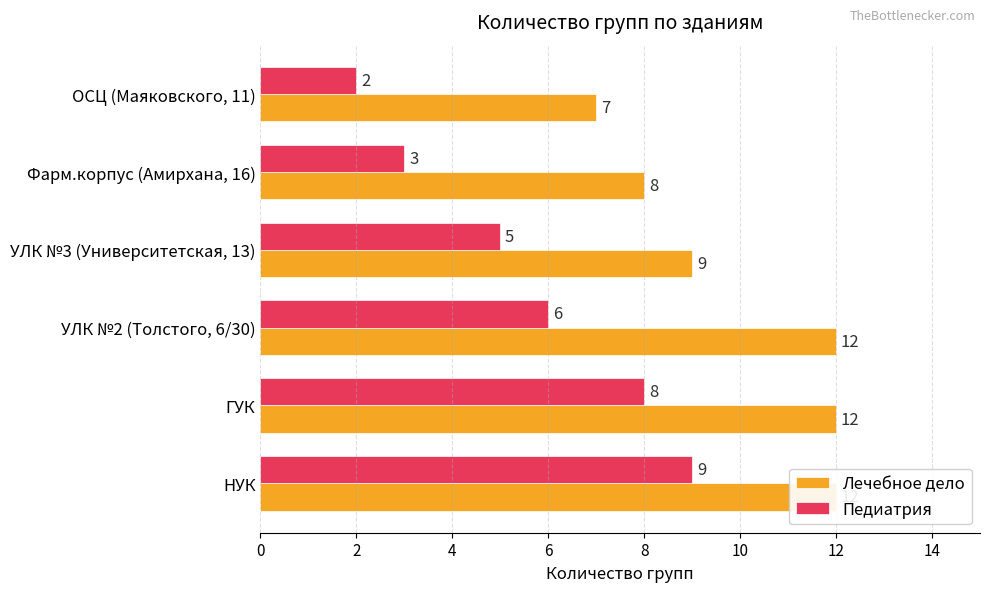

Which series has the largest total across all categories?

Лечебное дело